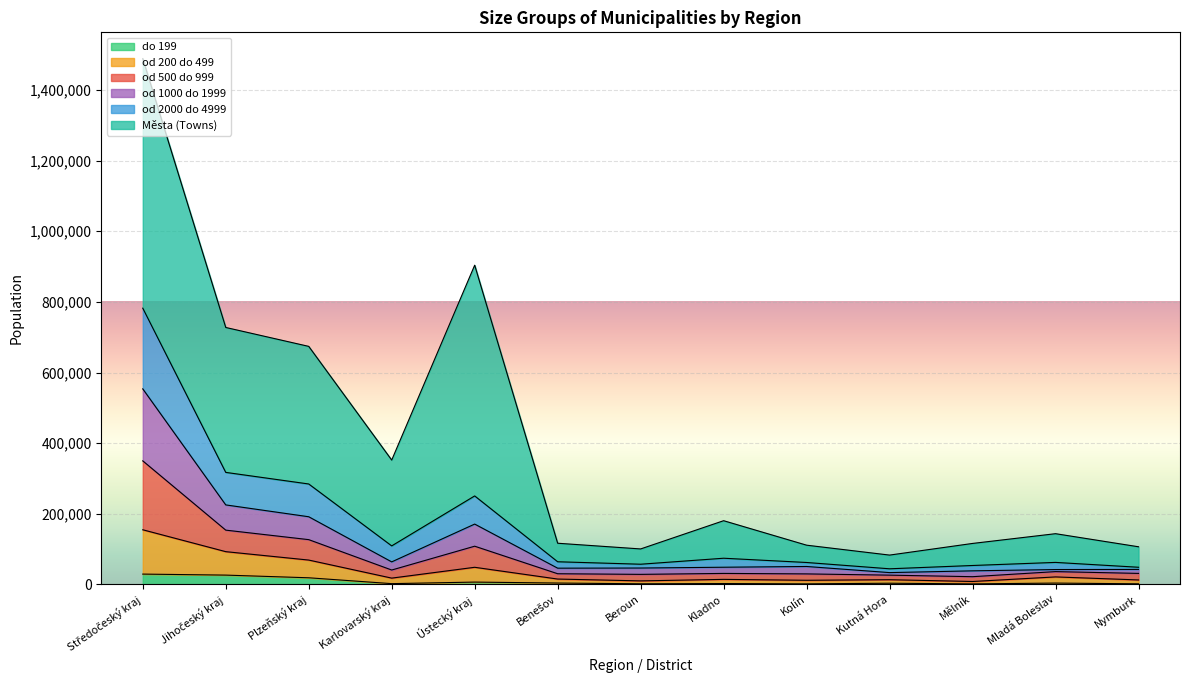

At which category does the chart reach its peak across all series?

Středočeský kraj